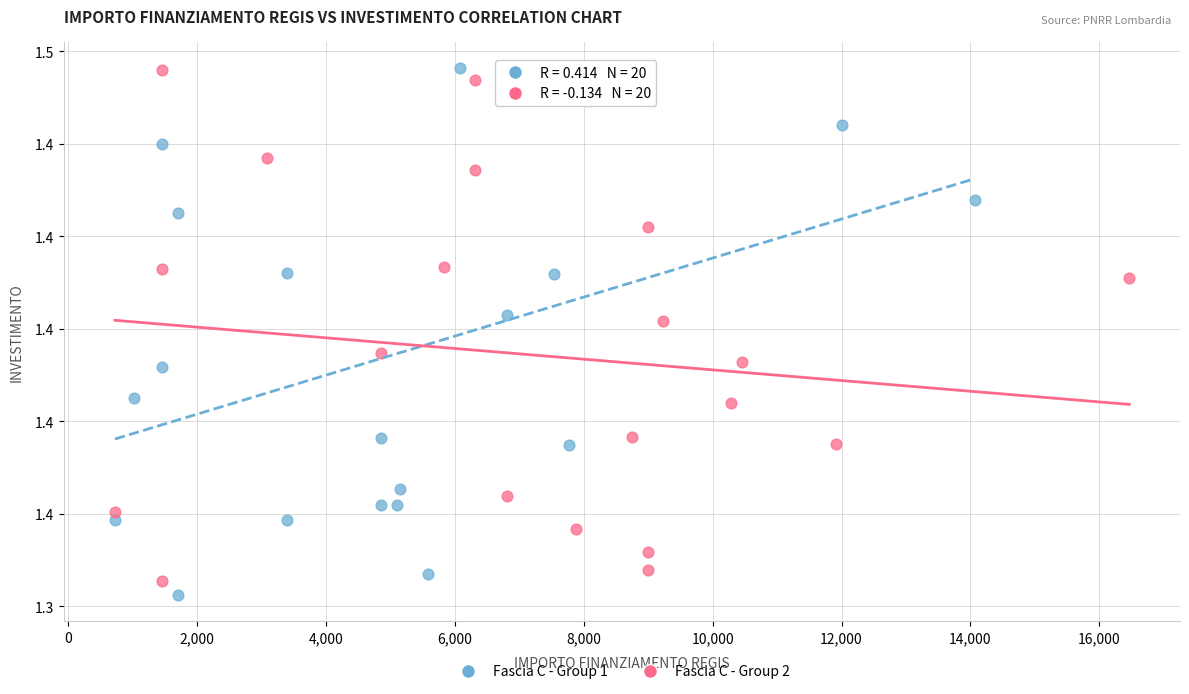

What are all the series names shown in the legend?

Fascia C - Group 1, Fascia C - Group 2